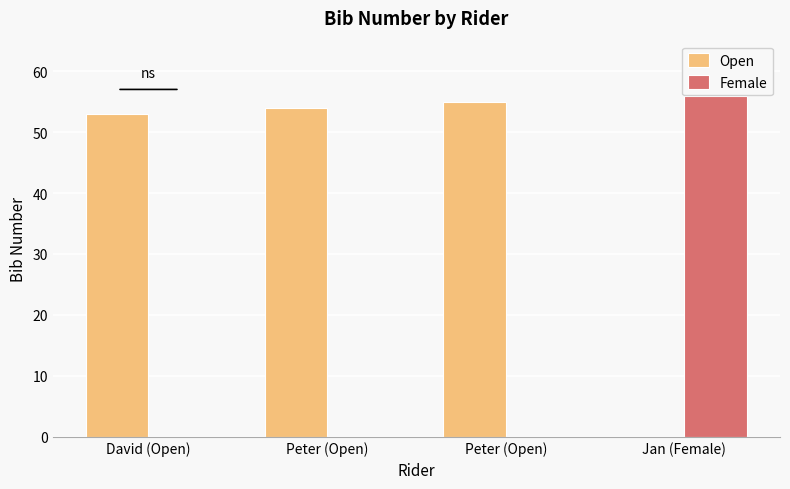

Are the bars grouped side by side (vs. stacked)?

Yes